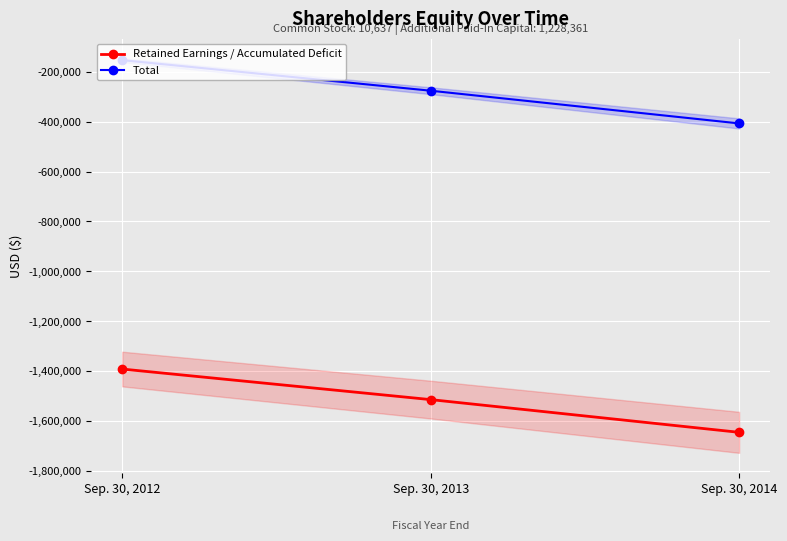

Rank the series by their average value, from highest to lowest.

Total, Retained Earnings / Accumulated Deficit